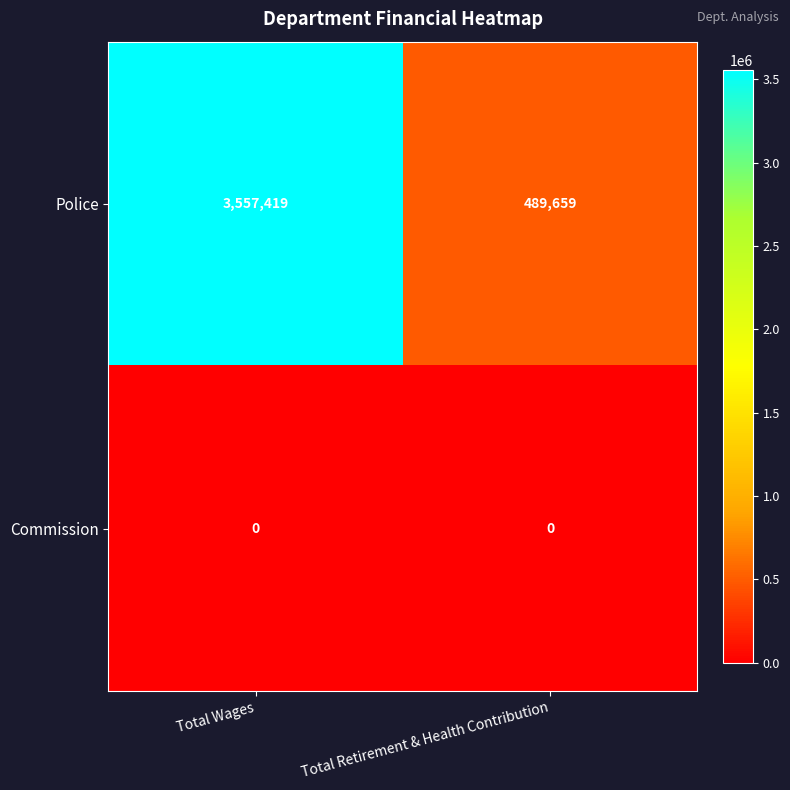

List the series in order of their overall mean, highest first.

Police, Commission